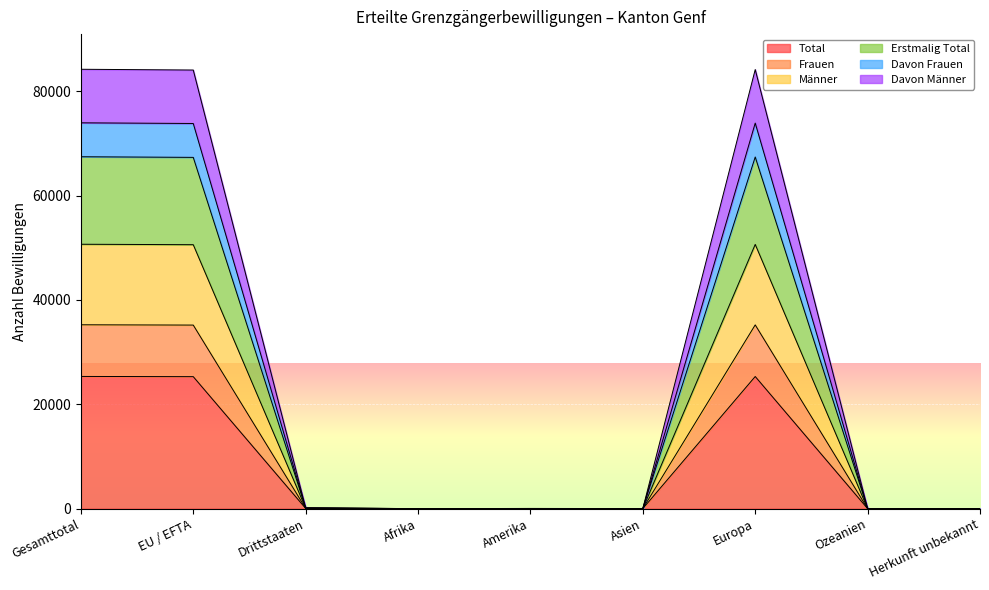

What value does the Davon Frauen series have at Drittstaaten?

126